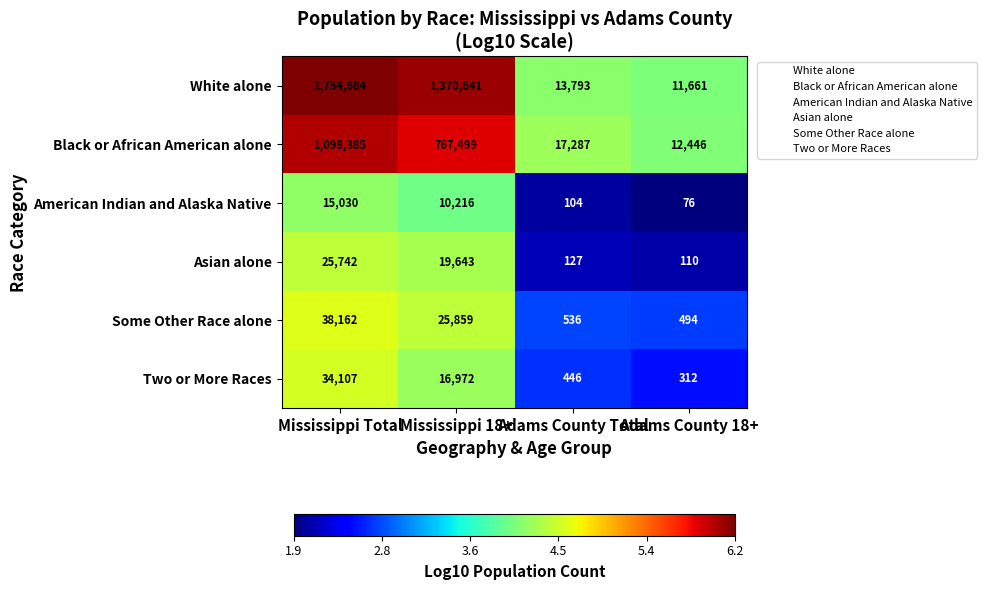

Which series has the widest spread of values?

White alone